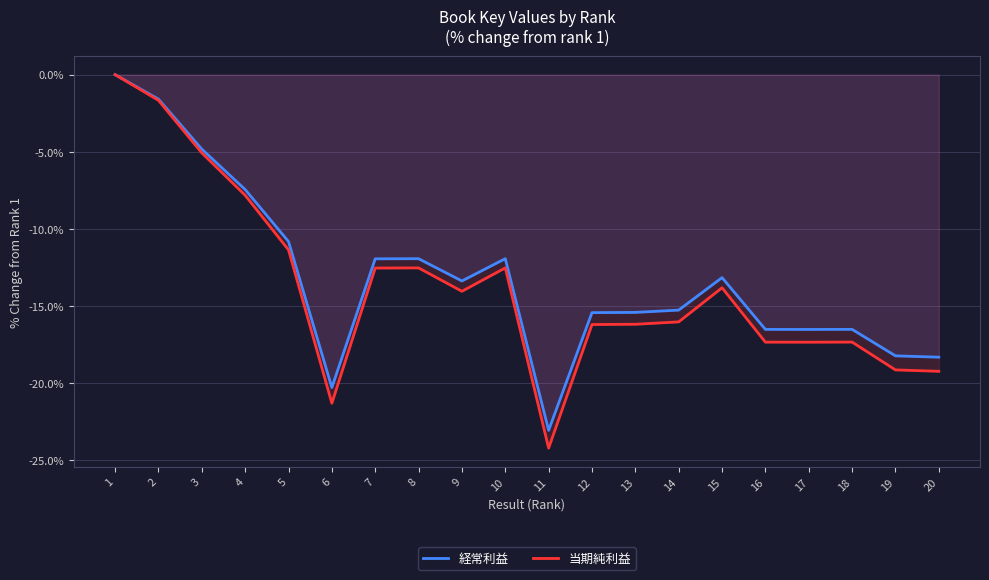

The value of 経常利益 at 17 is -25.1. True or false?

False